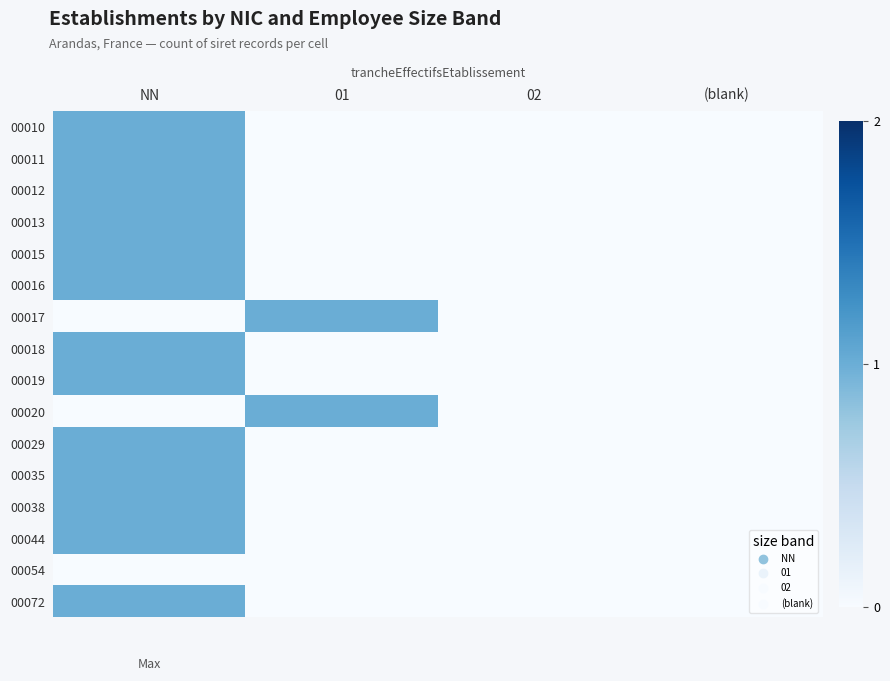

Which has a higher value, 01 or (blank)?

01